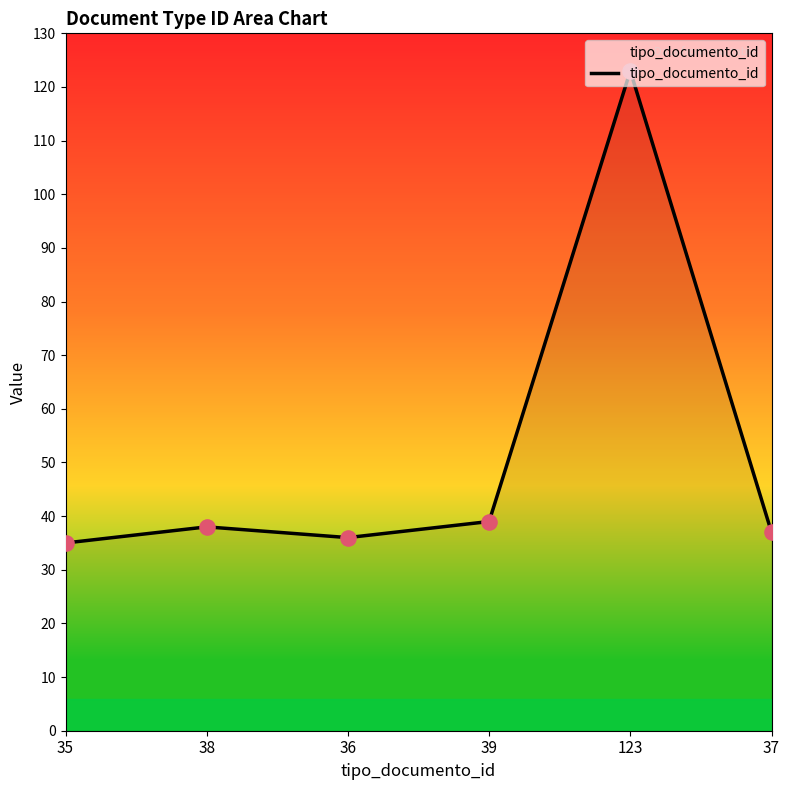

What is the change in value from 38 to 37?

-1